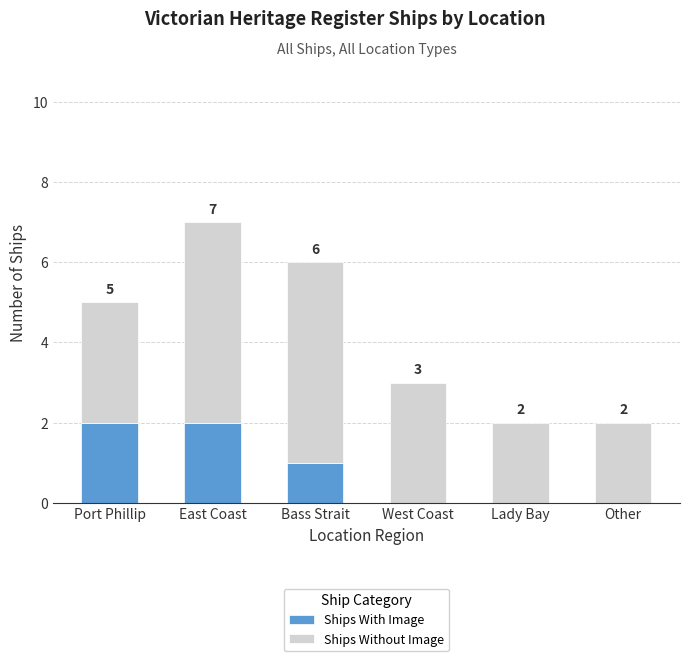

At which category is the sum across all series the highest?

East Coast